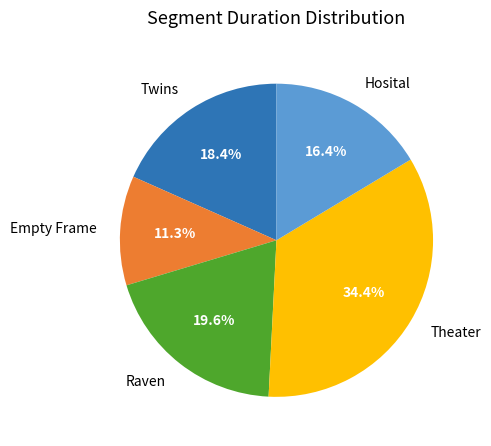

What percentage is the Hosital slice, to the nearest percent?

16%